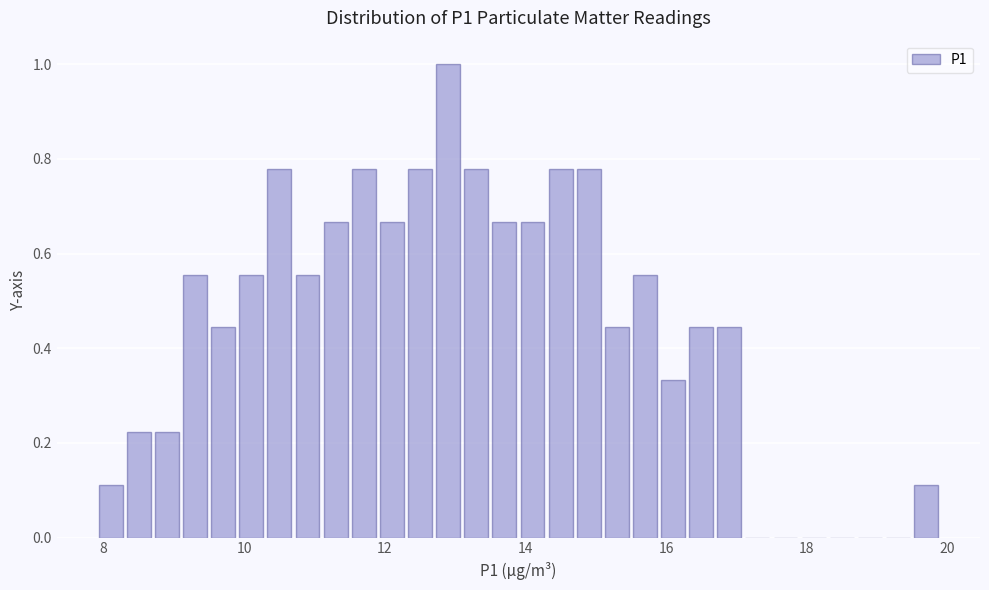

Around what value on the x-axis is the tallest bar? Give the approximate position of its centre, as read against the axis.

13.0